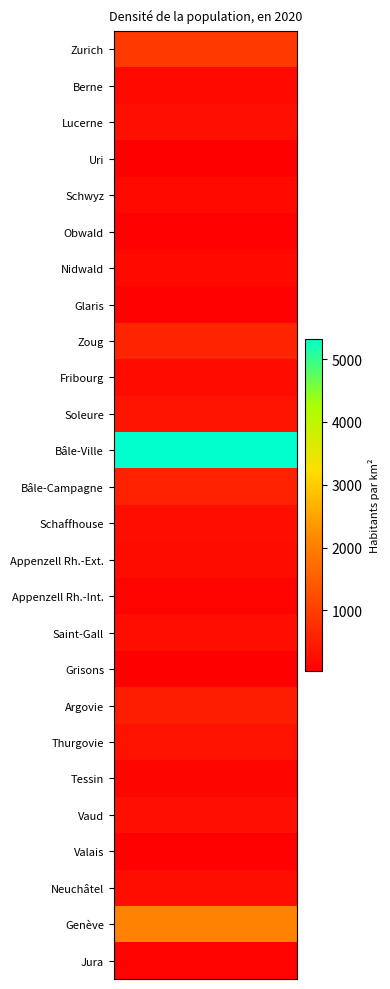

What is the average value?

523.4